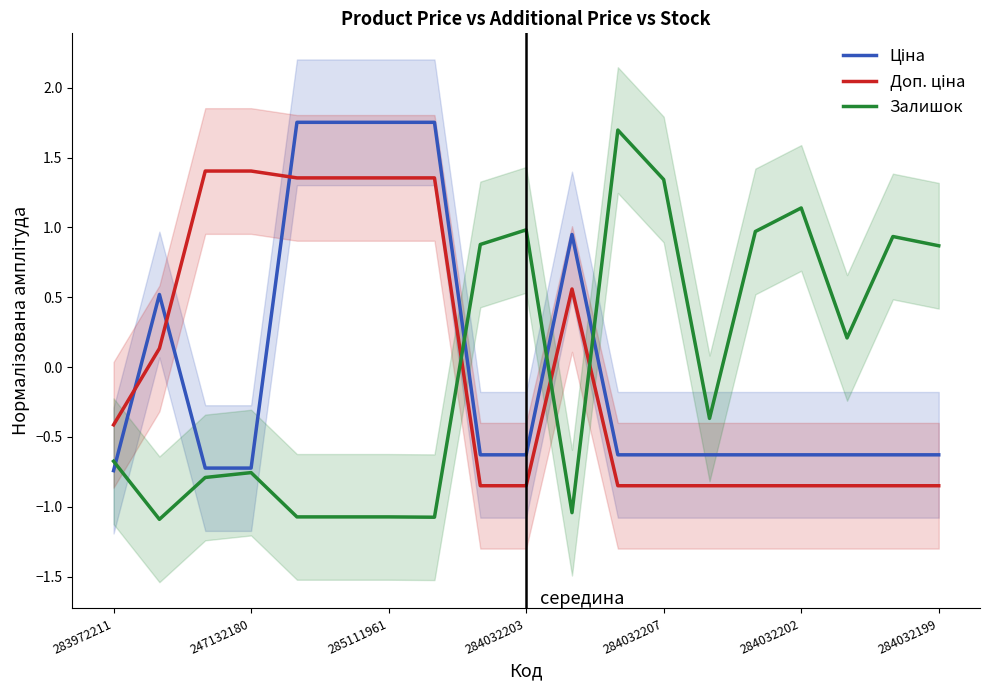

The Ціна series shows -0.6 at 284032203. True or false?

True